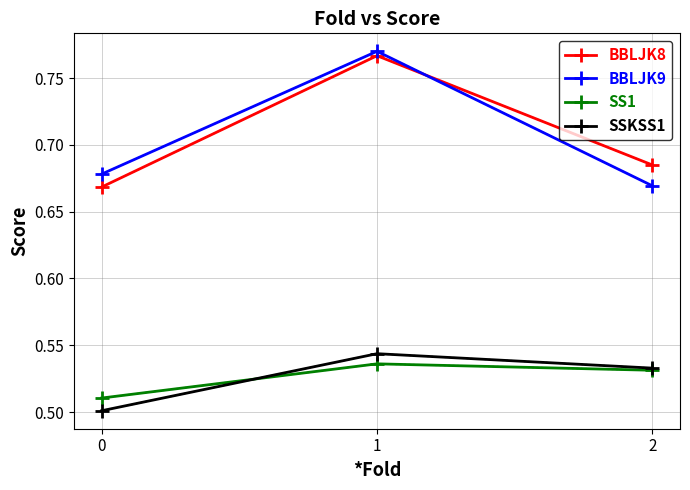

What is the difference between the BBLJK9 values at 1 and 0?

0.1